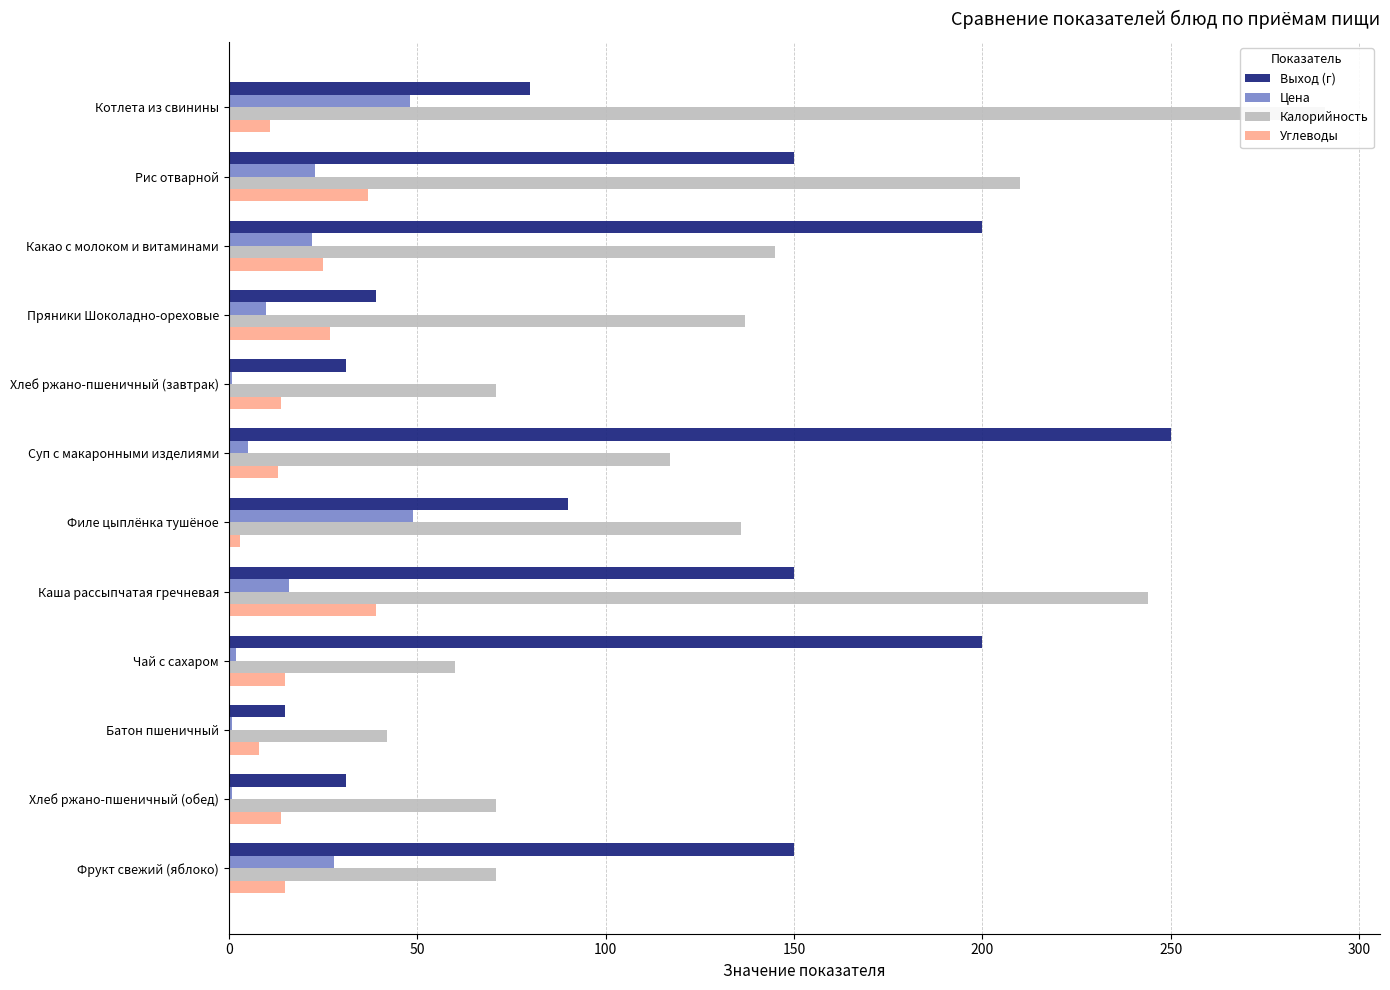

Which series changed the most between Каша рассыпчатая гречневая and Чай с сахаром?

Калорийность